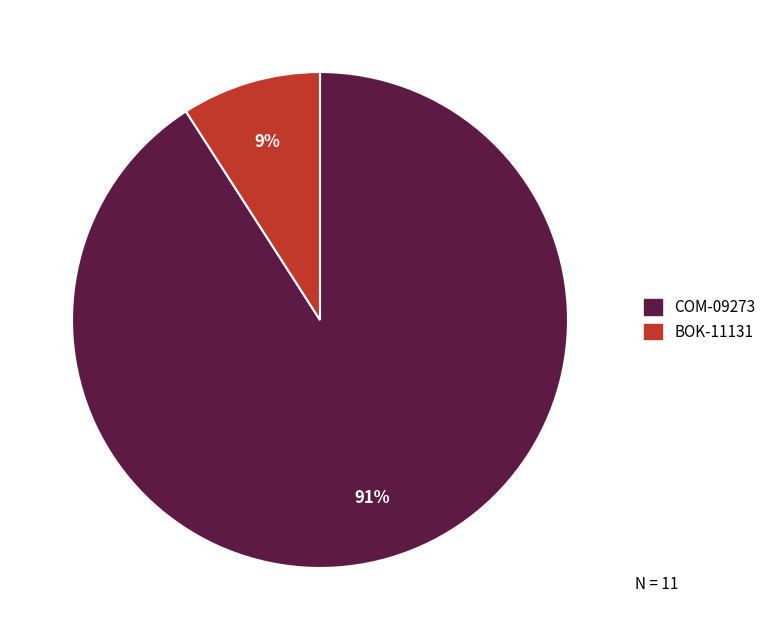

Which has a higher value, COM-09273 or BOK-11131?

COM-09273